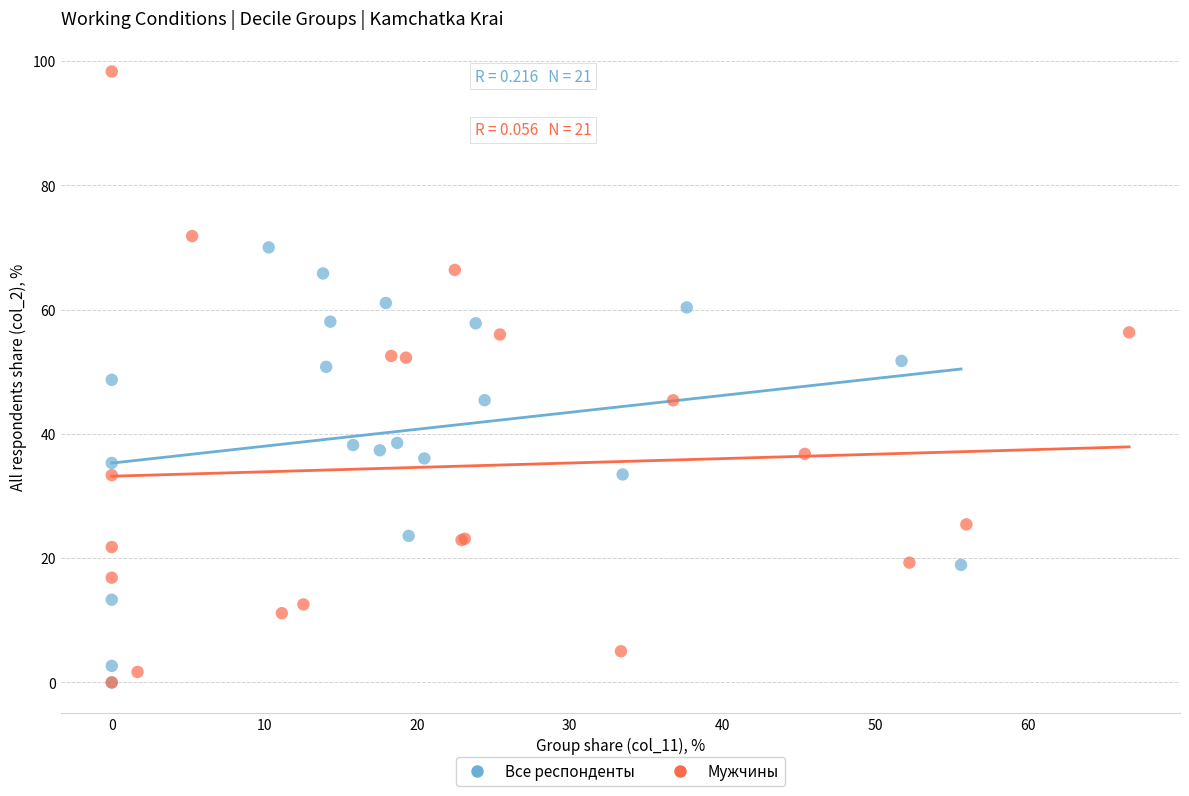

Which series has the widest spread of Y values?

Мужчины